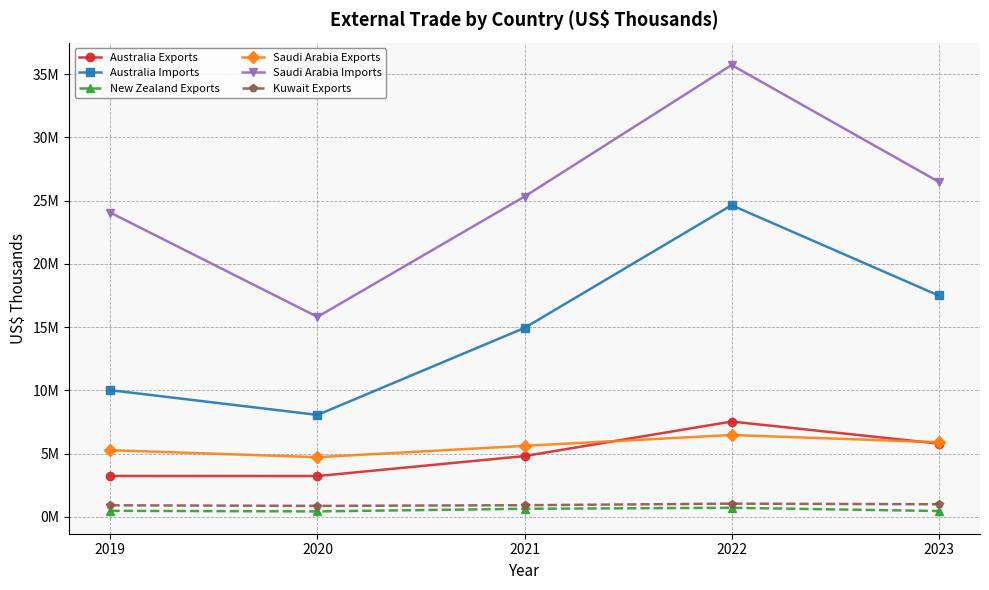

Which series has the largest range (max minus min)?

Saudi Arabia Imports